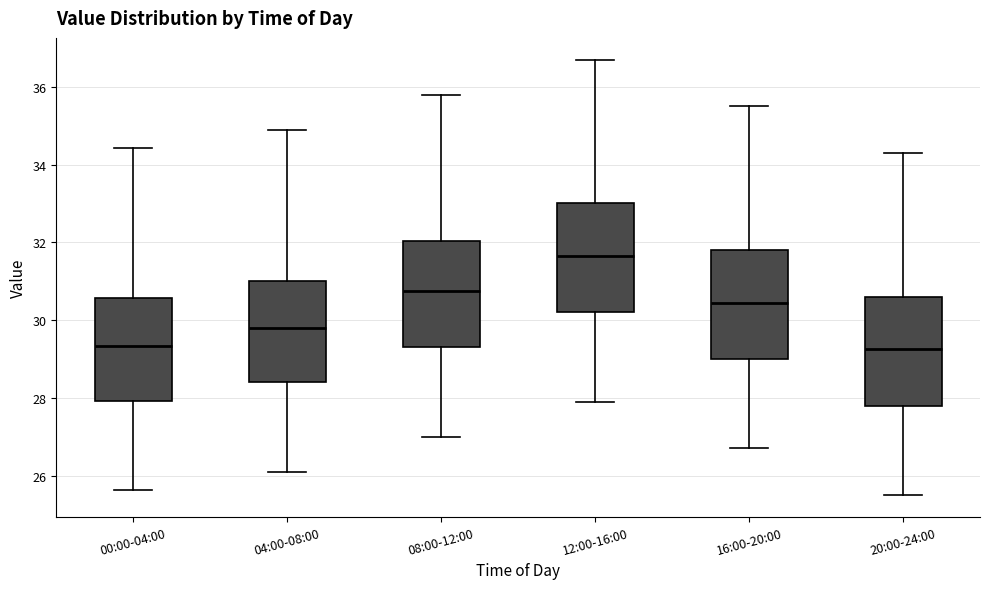

Reading left to right, transcribe this box plot: for each box, give where its median line is, the range the box spans, and where its two whiskers end, as read against the y-axis. The values are not printed on the chart, so give them approximately, as read against the axis.

00:00-04:00: median 29.4, box 28.0 to 30.6, whiskers 25.6 to 34.4
04:00-08:00: median 29.8, box 28.4 to 31.0, whiskers 26.2 to 35.0
08:00-12:00: median 30.8, box 29.4 to 32.0, whiskers 27.0 to 35.8
12:00-16:00: median 31.6, box 30.2 to 33.0, whiskers 28.0 to 36.8
16:00-20:00: median 30.4, box 29.0 to 31.8, whiskers 26.8 to 35.6
20:00-24:00: median 29.2, box 27.8 to 30.6, whiskers 25.6 to 34.4